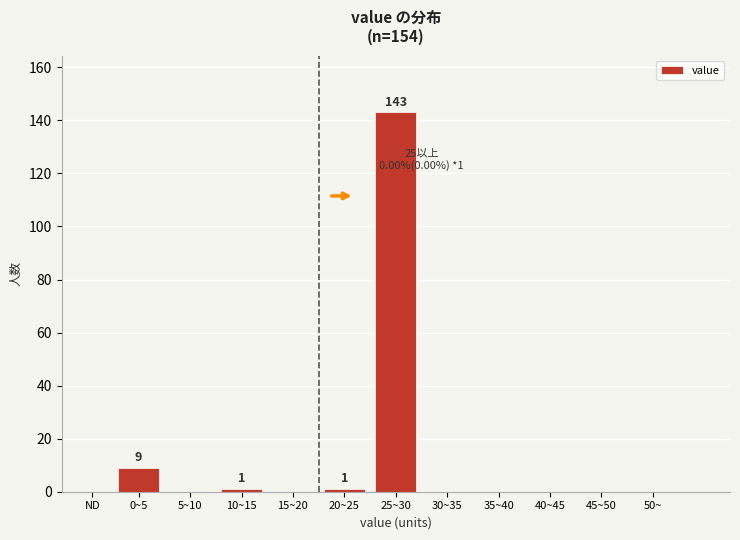

Reading left to right, what are all the values shown in this chart?

0~5=9	5~10=0	10~15=1	15~20=0	20~25=1	25~30=143	30~35=0	35~40=0	40~45=0	45~50=0	50~=0